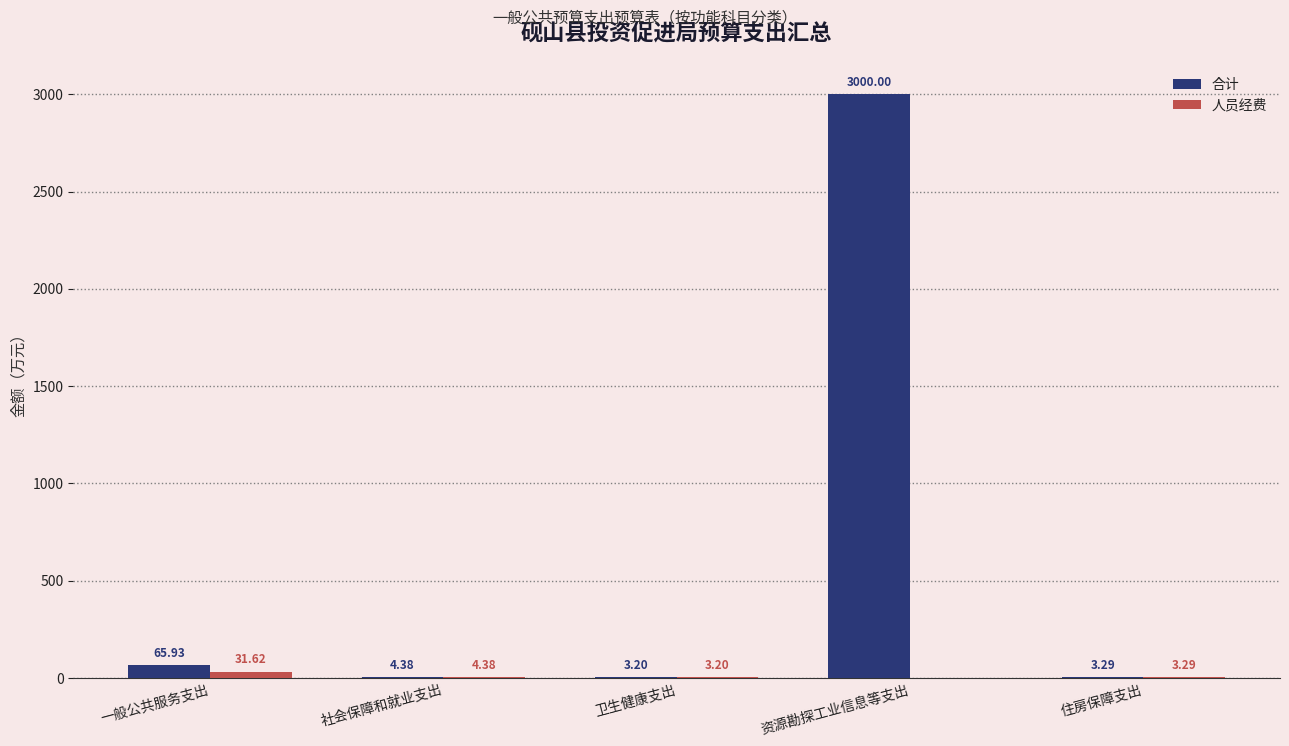

Is it true that 合计 equals 1572.0 at 资源勘探工业信息等支出?

False